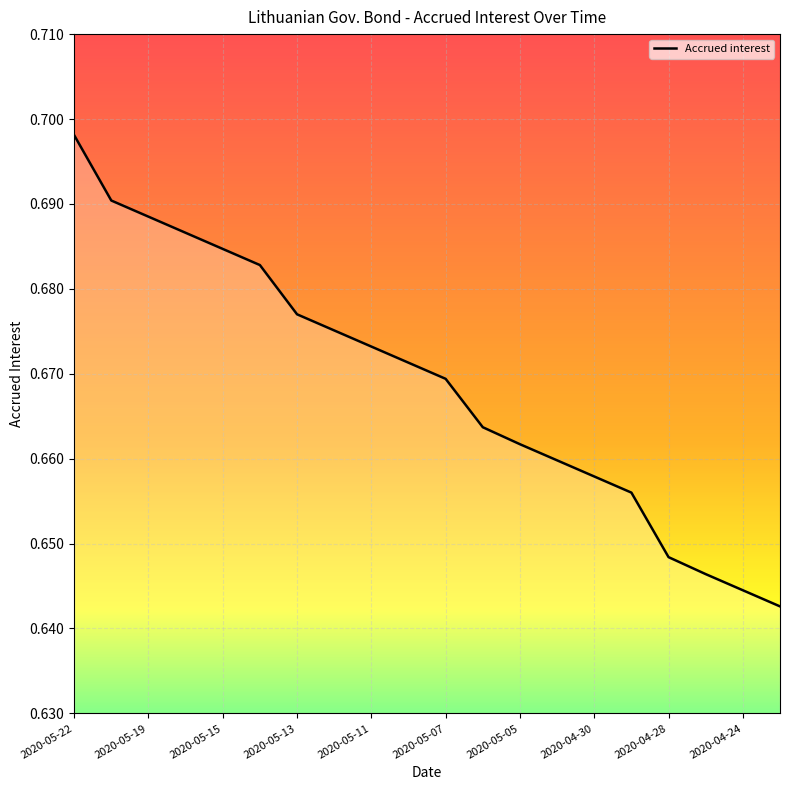

Does the chart have visible grid lines?

Yes